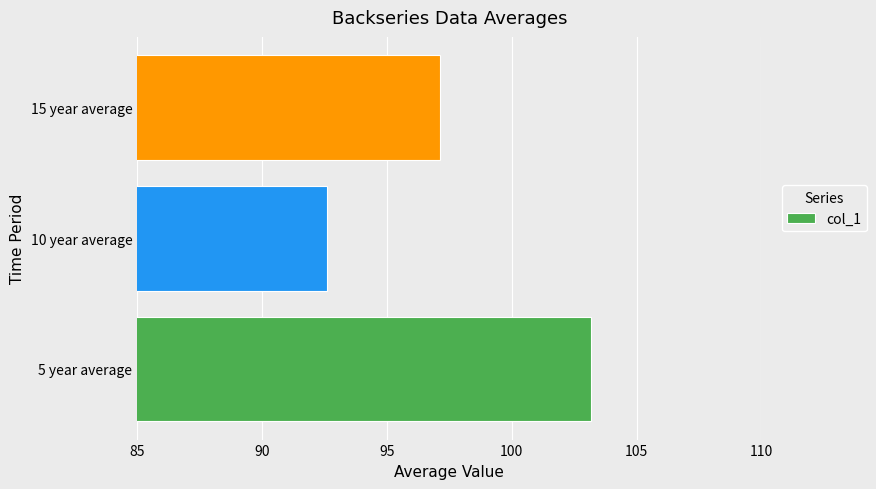

How many categories are shown in the chart?

3